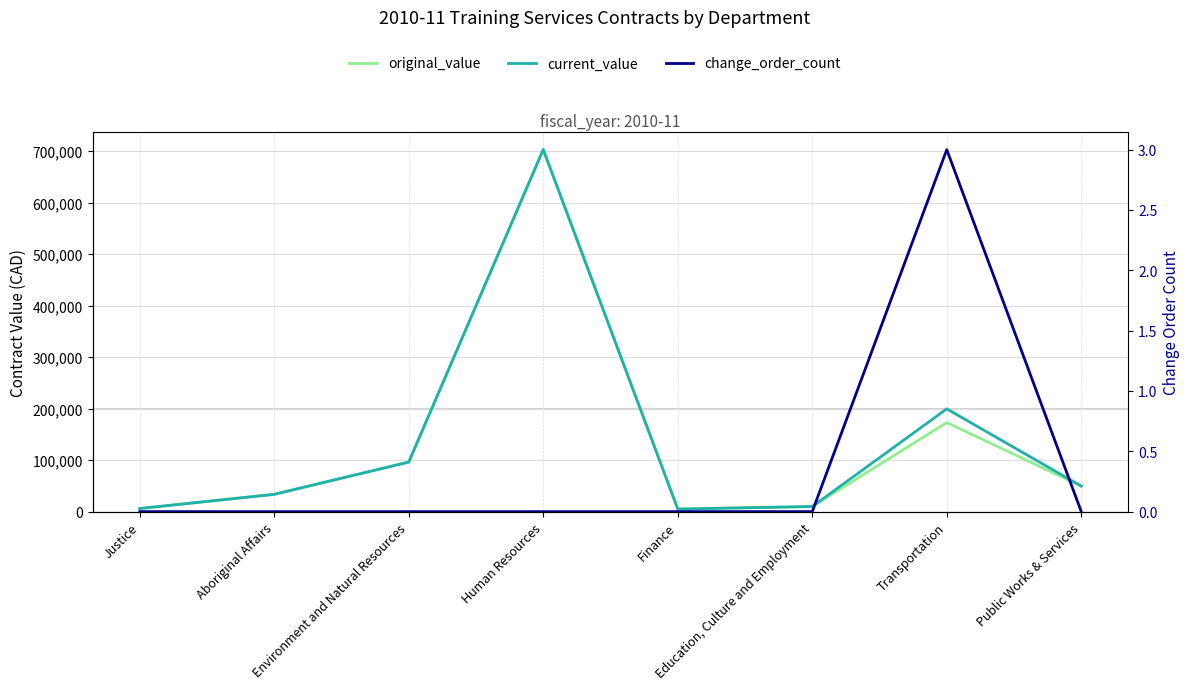

Which series has the widest spread of values?

original_value